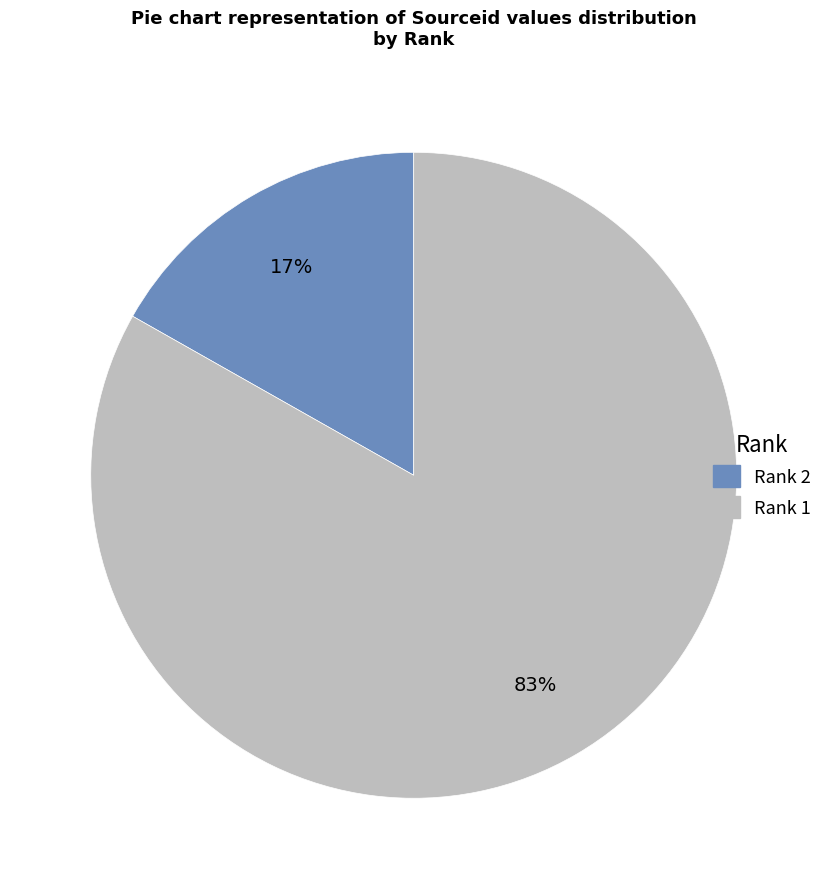

Does any single category account for the majority?

Yes